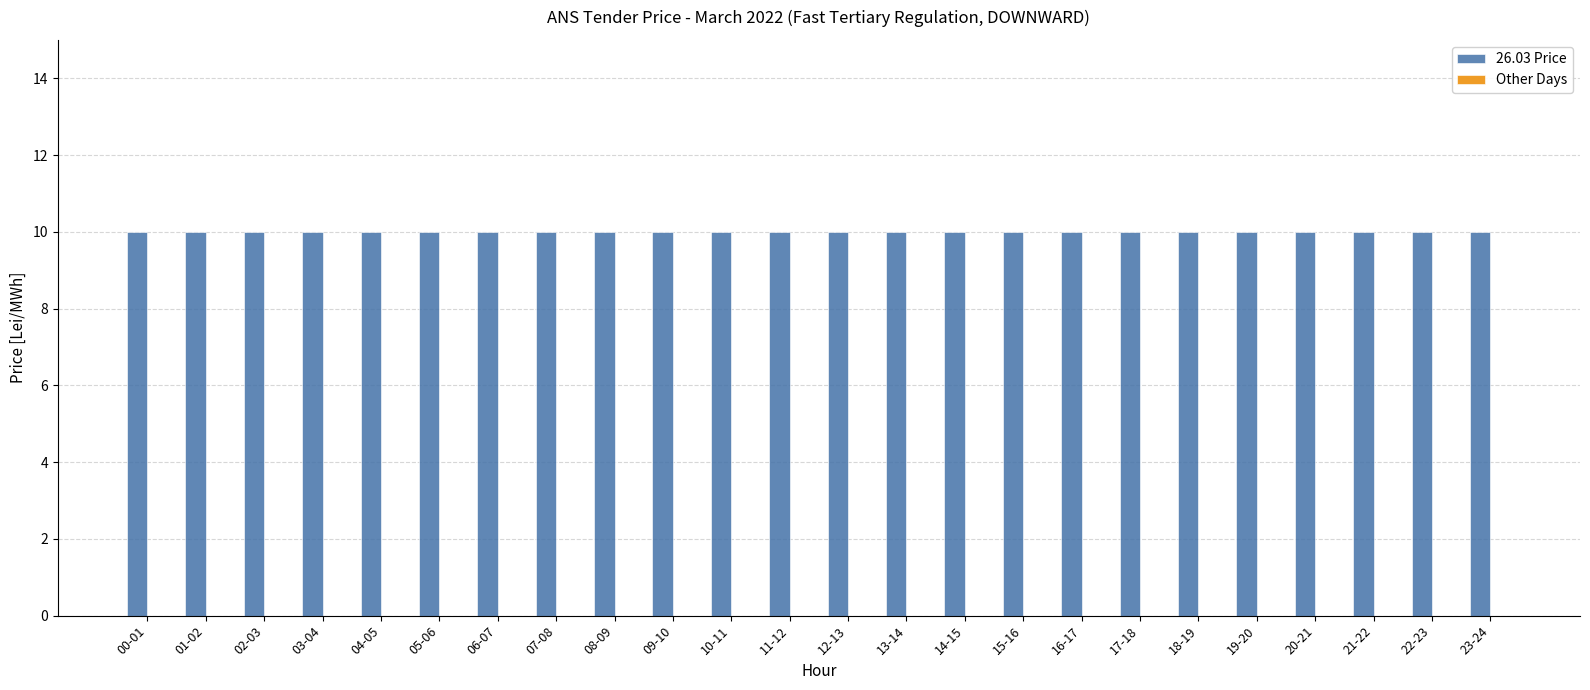

Which series has the largest total across all categories?

26.03 Price